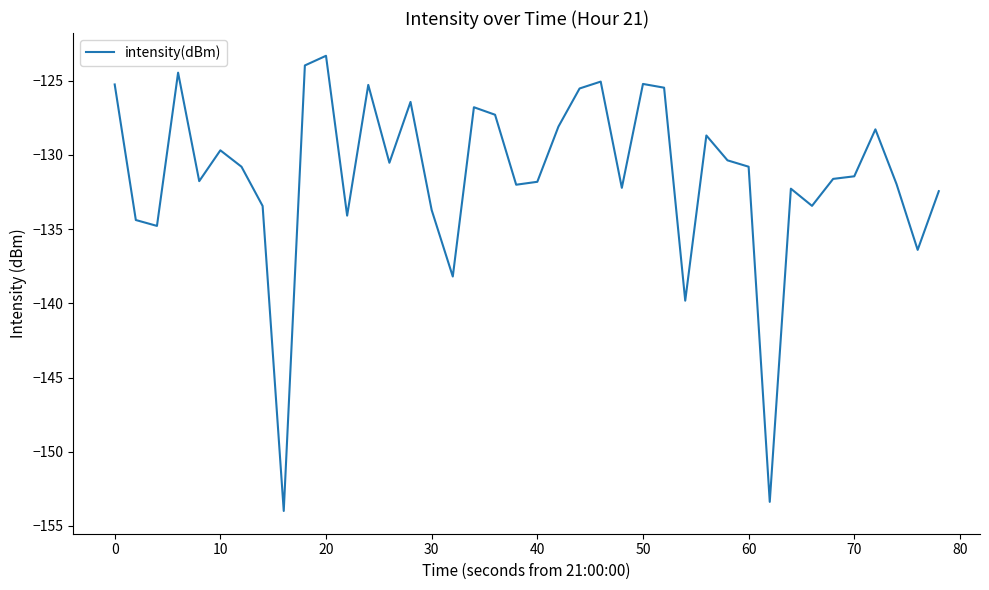

What is the minimum value shown in the chart?

-154.0